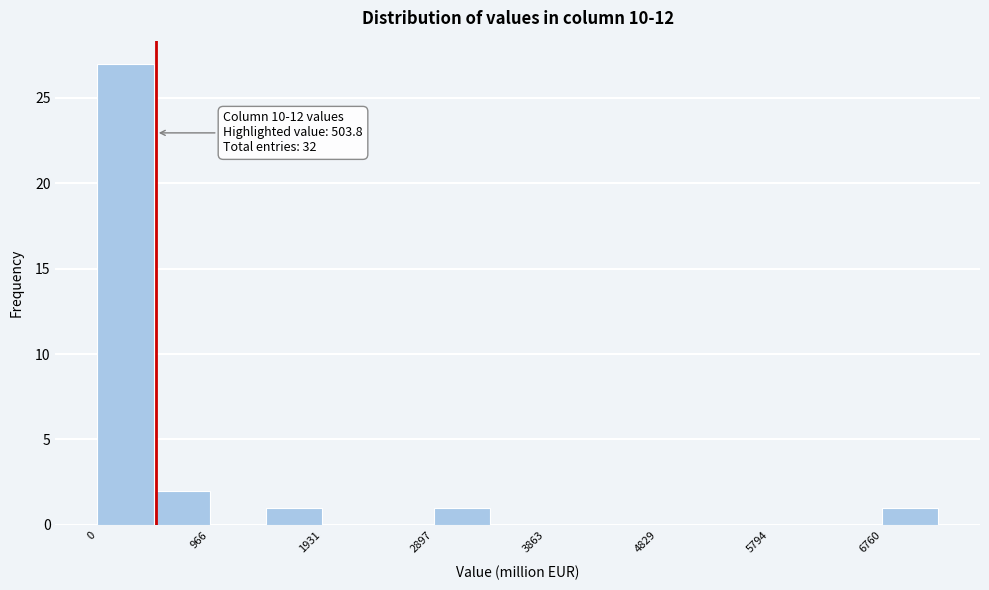

Which range on the x-axis has the tallest bar?

0 to 500